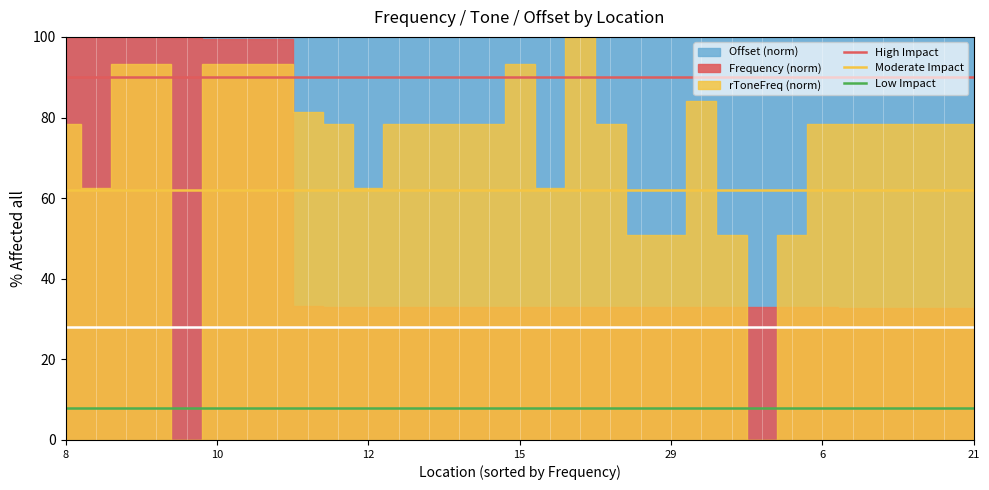

The value of High Impact at 8 is 132. True or false?

False